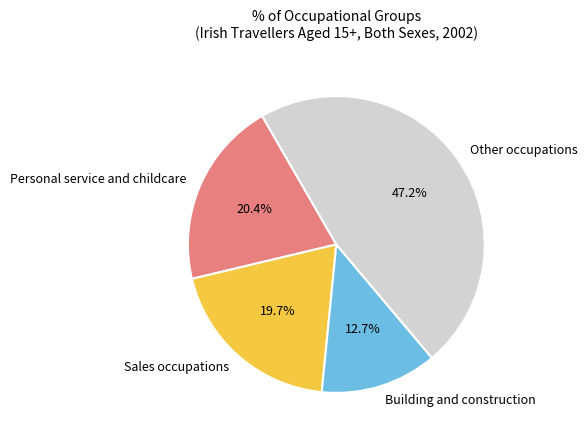

How many slices are in this pie chart?

4